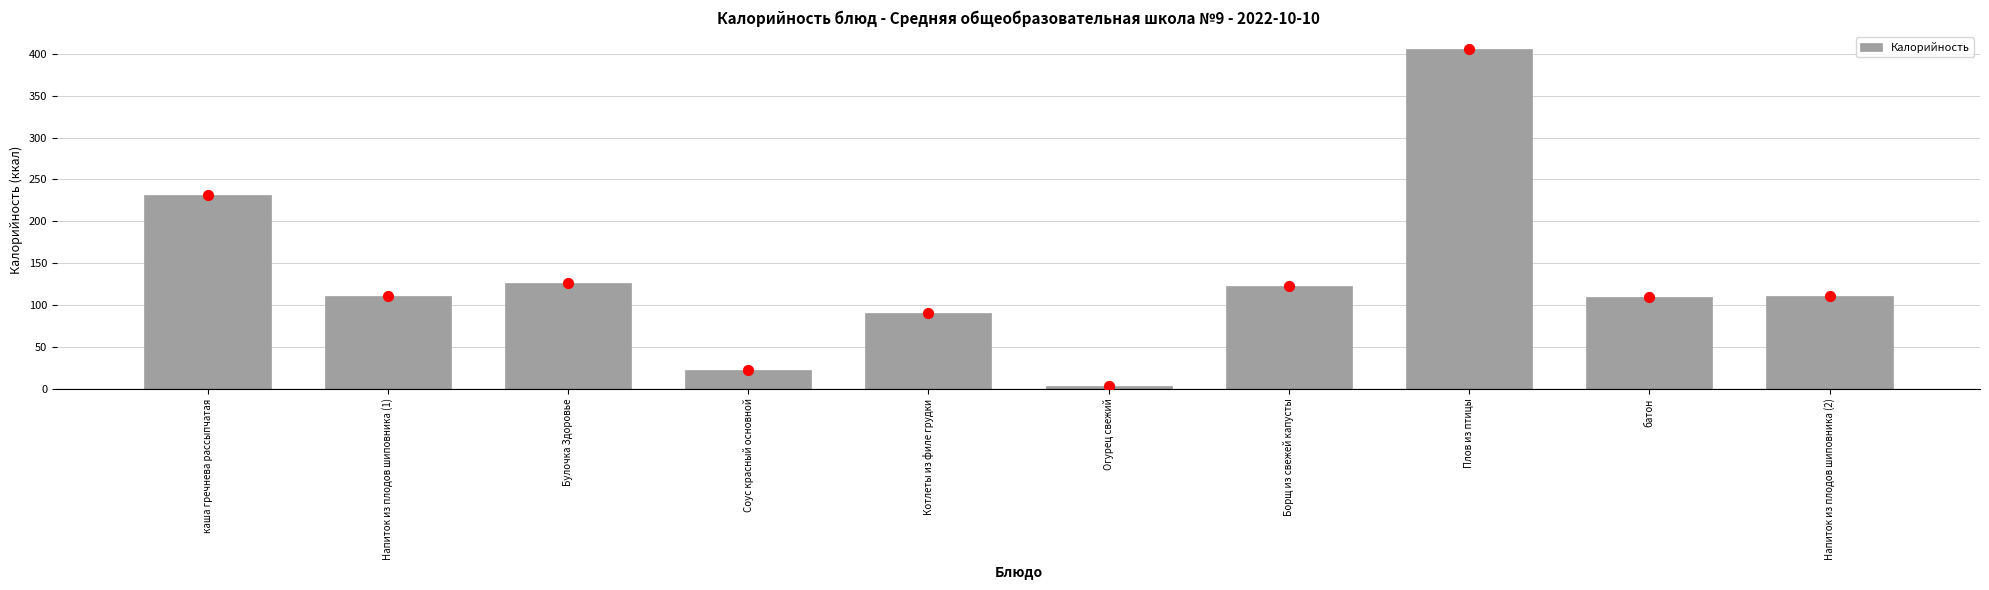

Which has a higher value, батон or Борщ из свежей капусты?

Борщ из свежей капусты